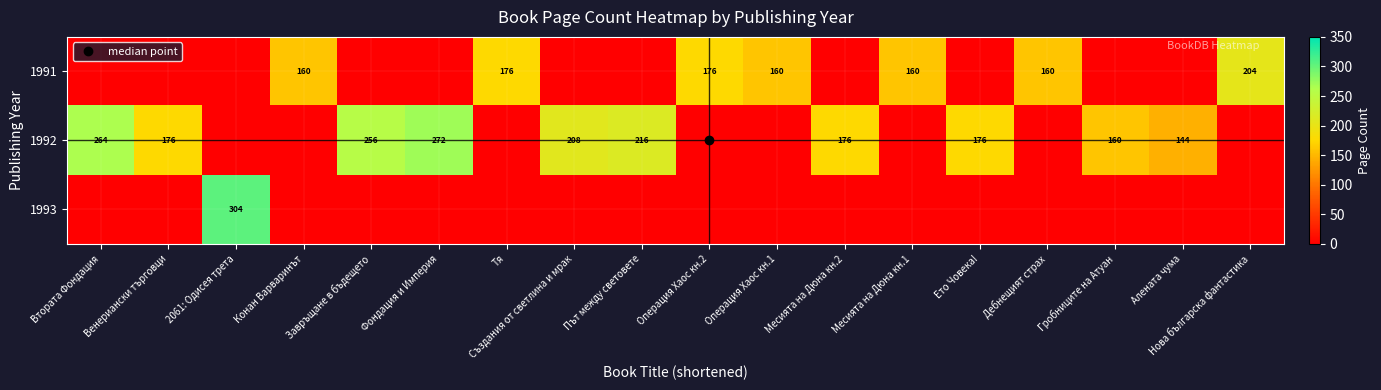

At how many categories does at least one series exceed 74?

18